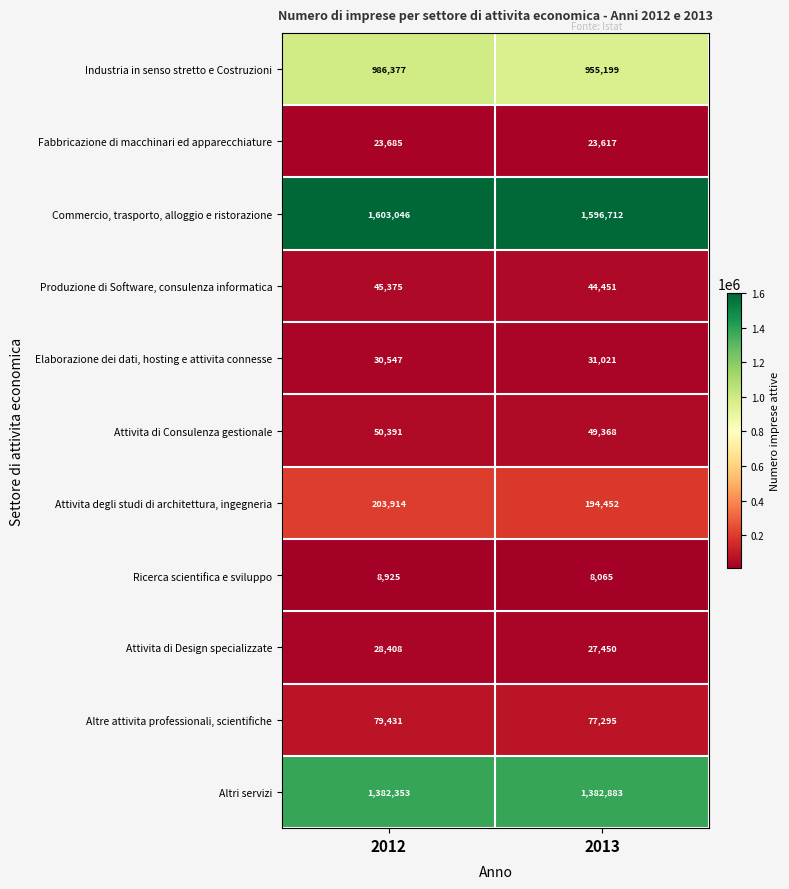

Rank the series by their maximum value, from lowest to highest.

Ricerca scientifica e sviluppo, Fabbricazione di macchinari ed apparecchiature, Attivita di Design specializzate, Elaborazione dei dati, hosting e attivita connesse, Produzione di Software, consulenza informatica, Attivita di Consulenza gestionale, Altre attivita professionali, scientifiche, Attivita degli studi di architettura, ingegneria, Industria in senso stretto e Costruzioni, Altri servizi, Commercio, trasporto, alloggio e ristorazione